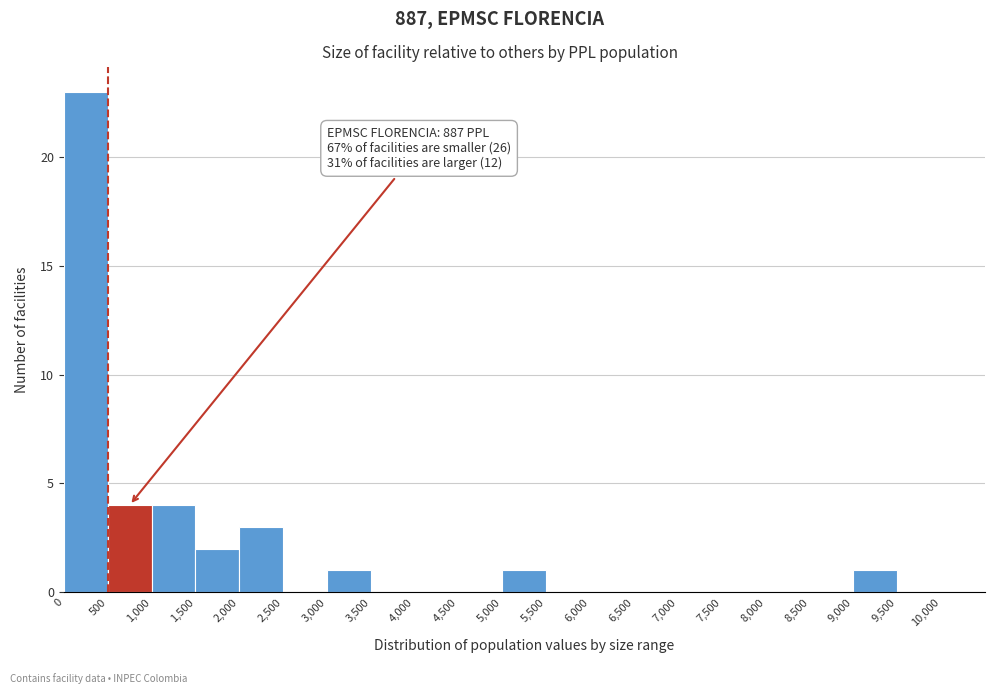

Over which range of the x-axis is the bar tallest?

0 to 500